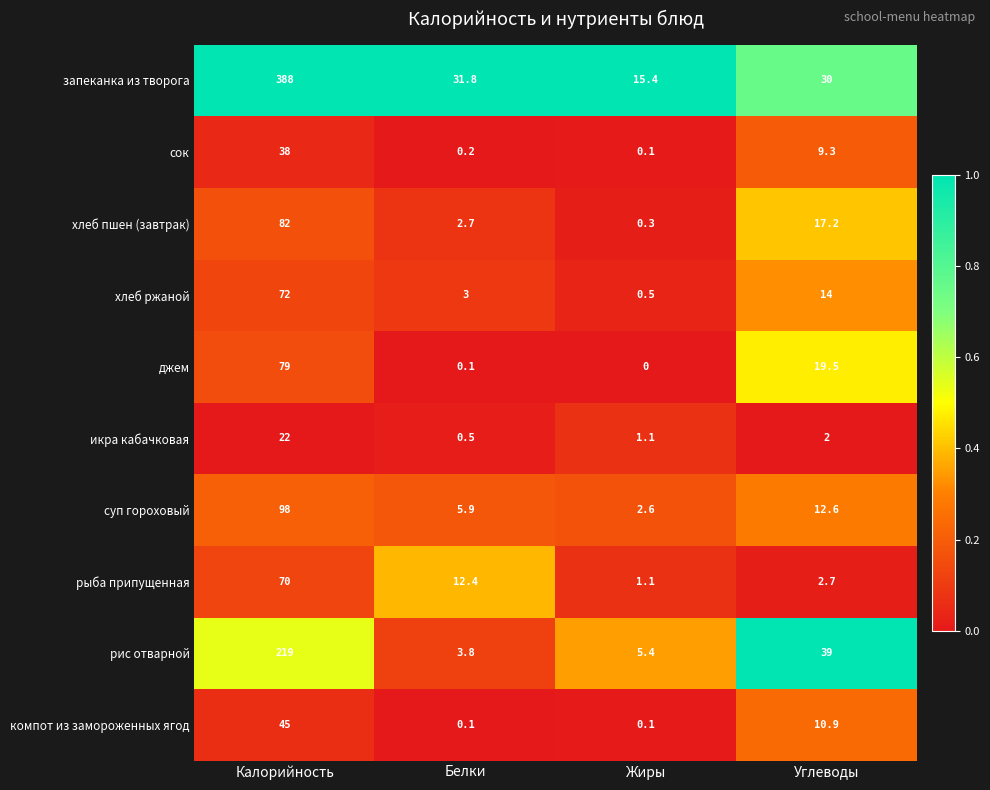

What is the sum of all суп гороховый values?

119.1